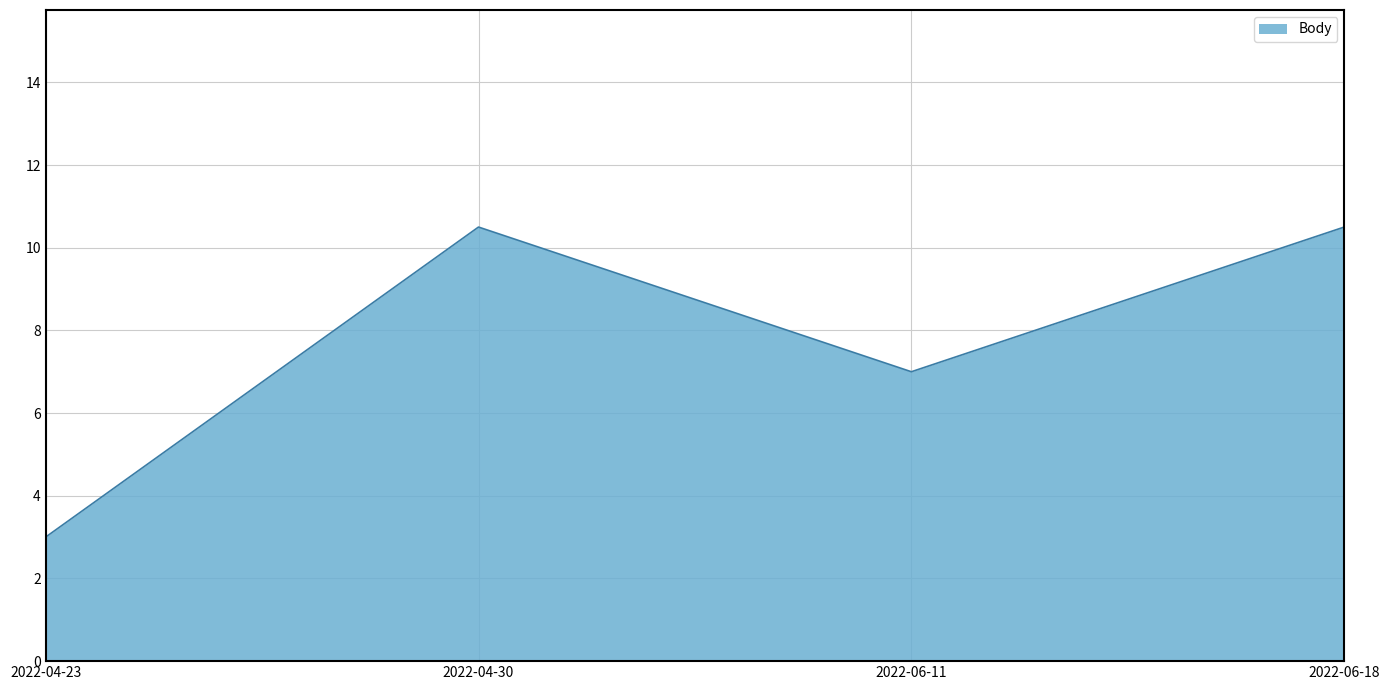

Count the number of values greater than 10.

2